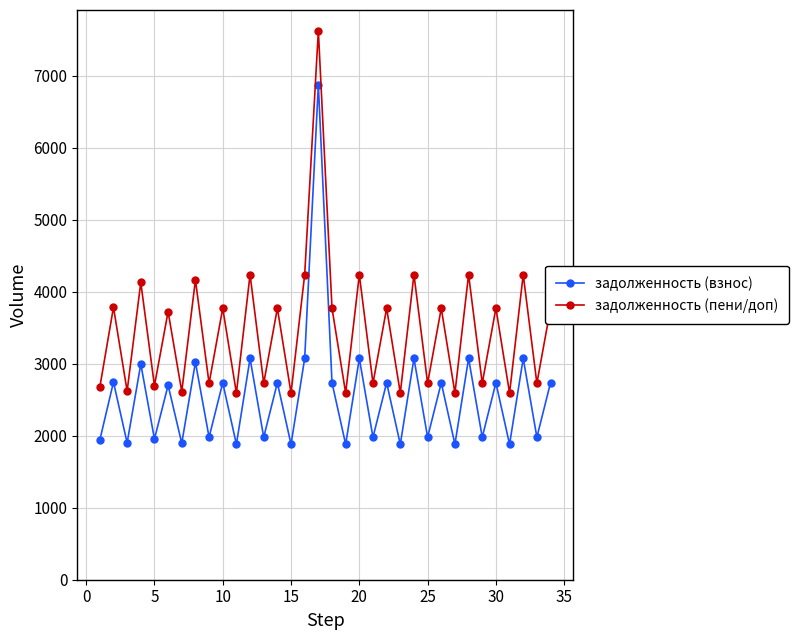

What is the smallest value displayed?

1881.8